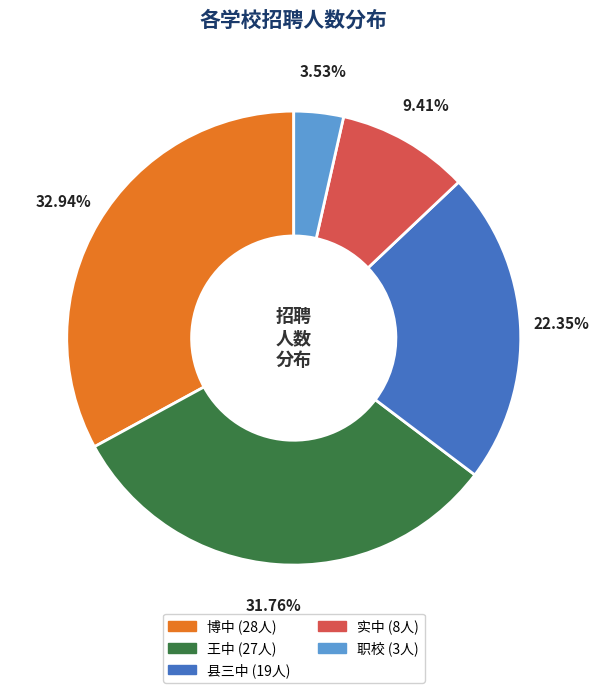

What percentage do 王中 and 职校 together represent?

35.3%